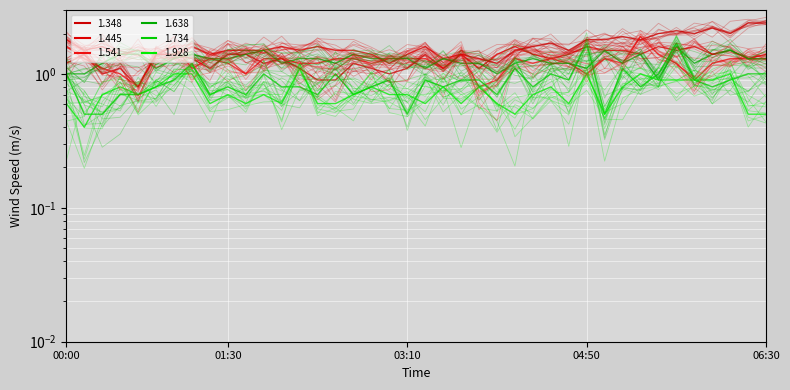

What is the difference between the 1.445 values at 01:10 and 01:20?

0.2